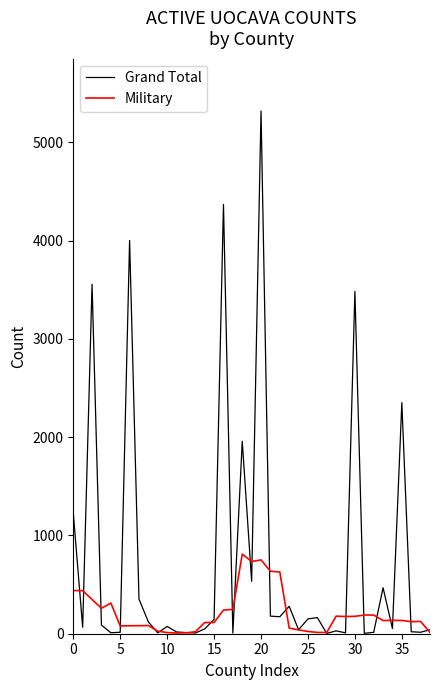

What are all the series names shown in the legend?

Grand Total, Military